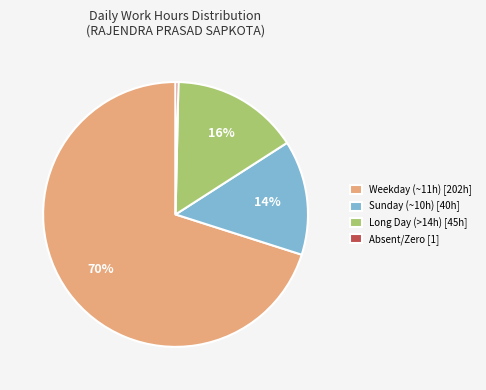

Which slice is the smallest?

Absent/Zero [1]